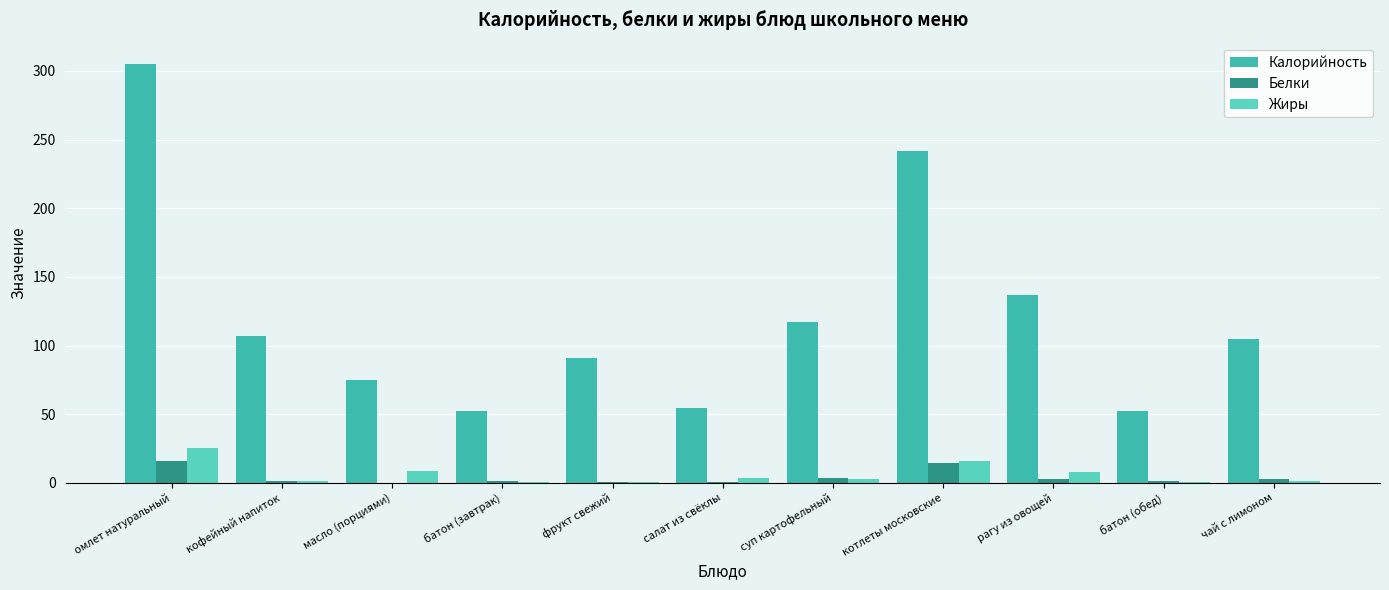

True or false: Калорийность has a value of 32.7 at кофейный напиток.

False